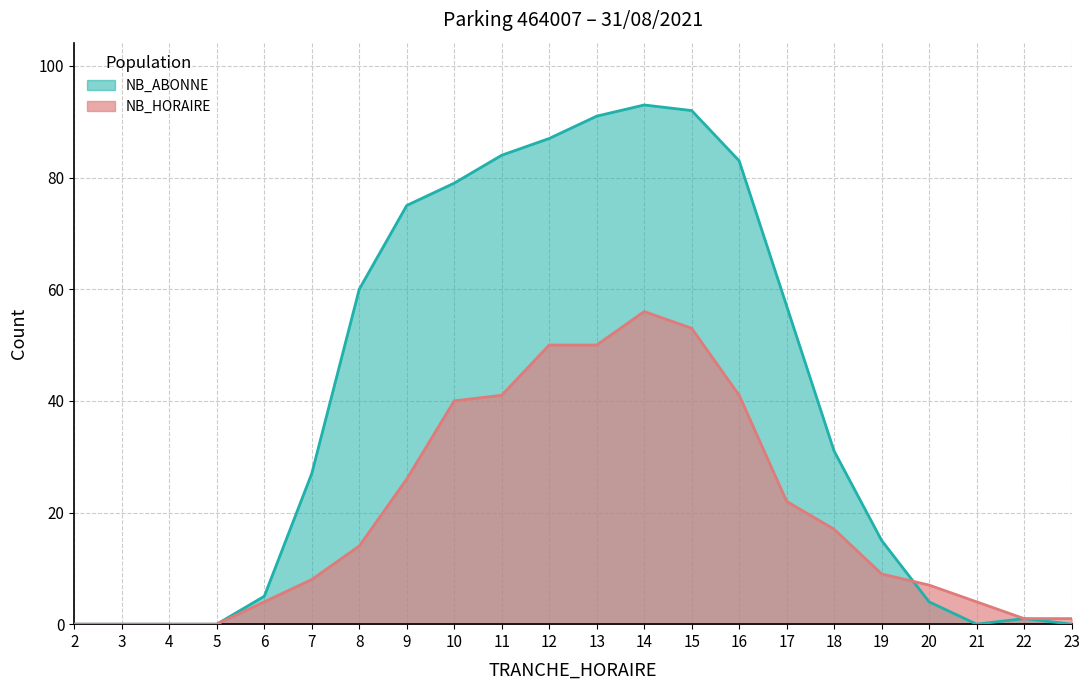

Does the chart have visible grid lines?

Yes